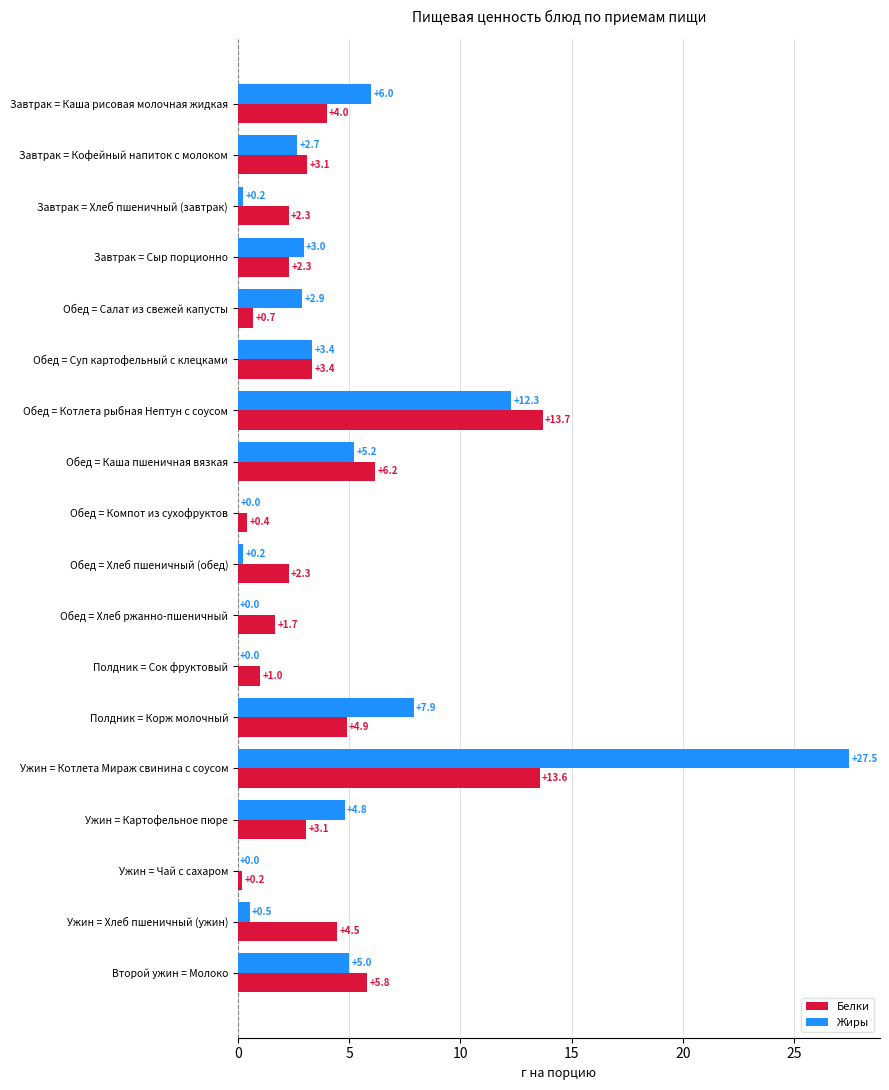

Is it true that Жиры equals 0.2 at Завтрак = Хлеб пшеничный (завтрак)?

True